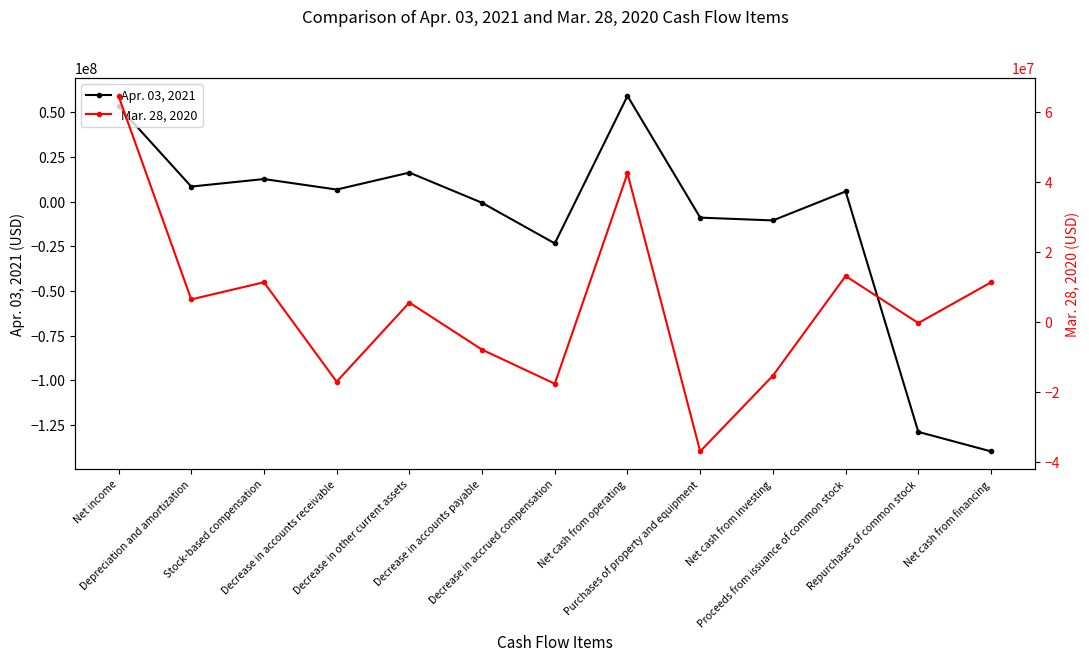

Between Purchases of property and equipment and Proceeds from issuance of common stock, which series saw the biggest shift?

Mar. 28, 2020